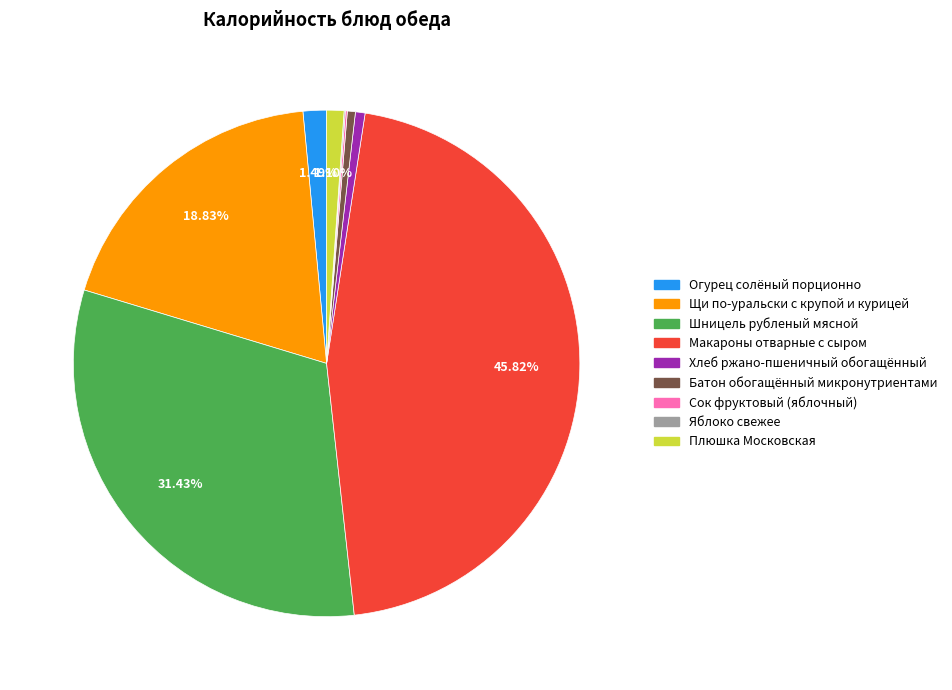

Is Плюшка Московская the majority of the pie?

No